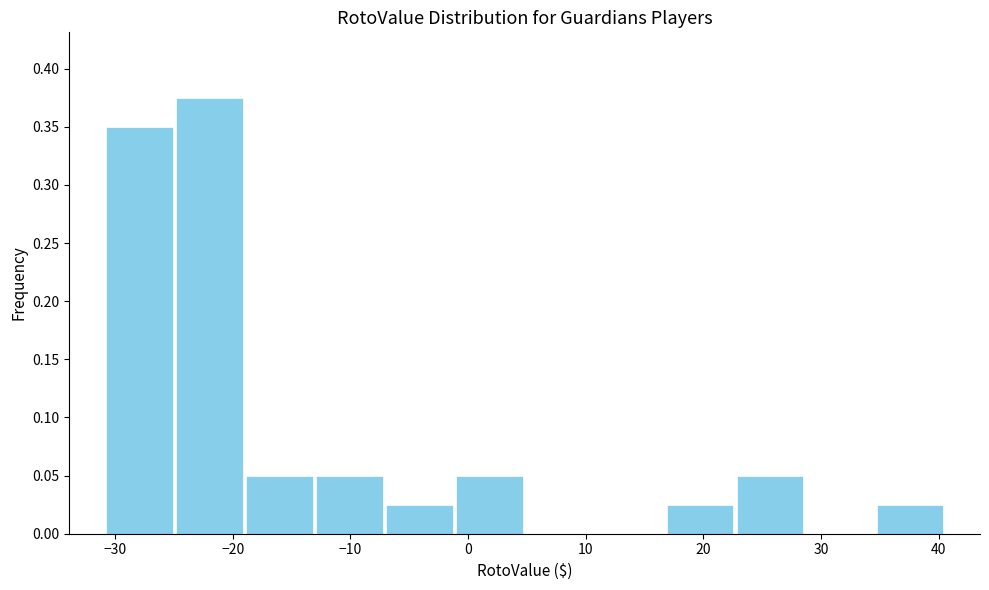

What is the height of the bar covering 17 to 23 on the x-axis? Neither the bar edges nor the heights are printed on the chart, so give them approximately, as read against the axes.

0.025